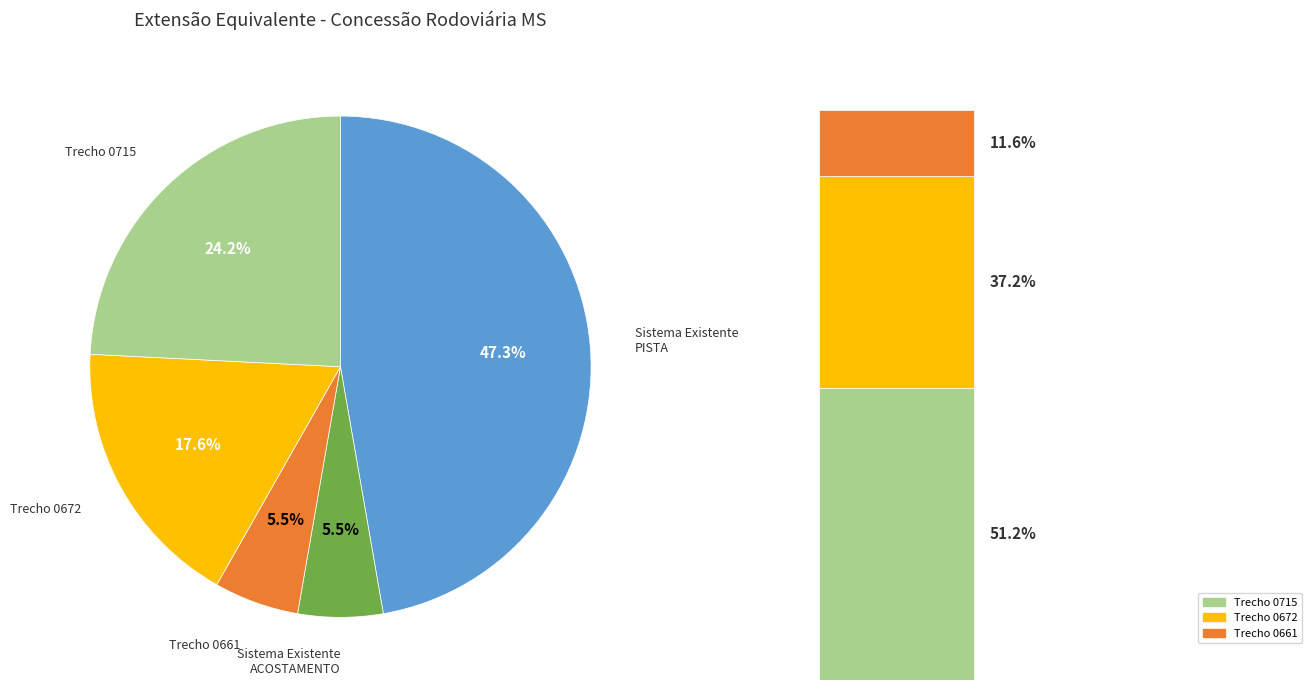

Does any single category account for the majority?

No